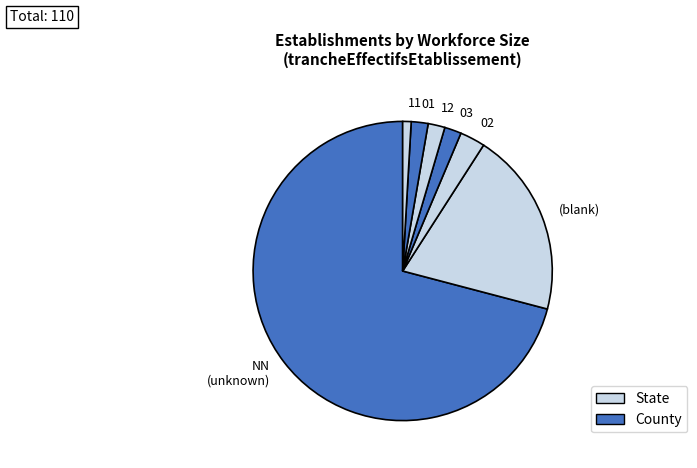

Combined, do 02 and 01 account for over 50%?

No